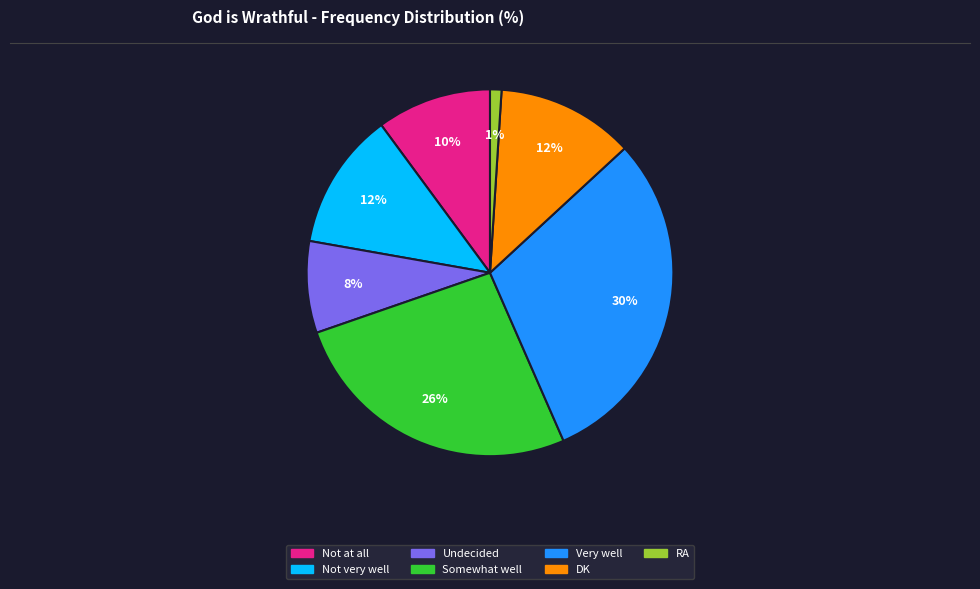

To the nearest percent, what percentage of the pie is Very well?

30%